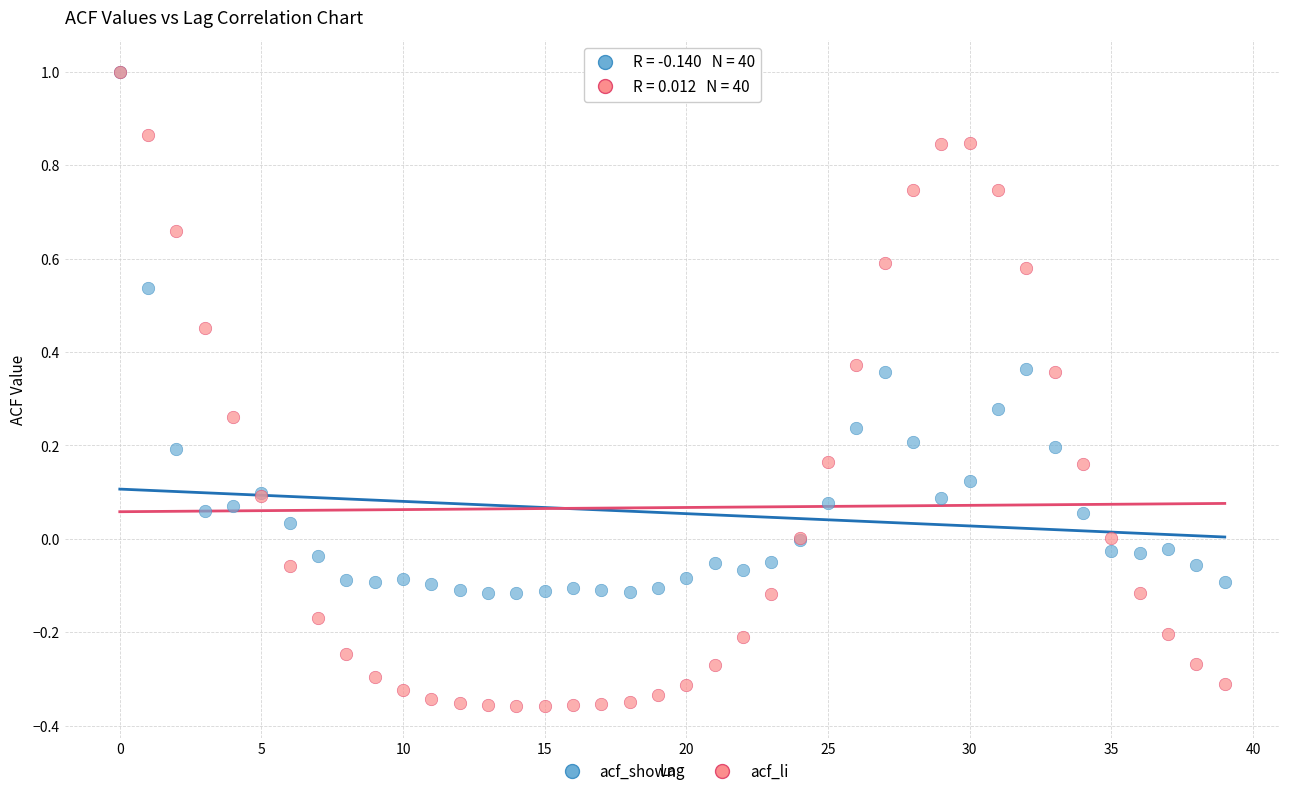

What are all the series names shown in the legend?

acf_shown, acf_li